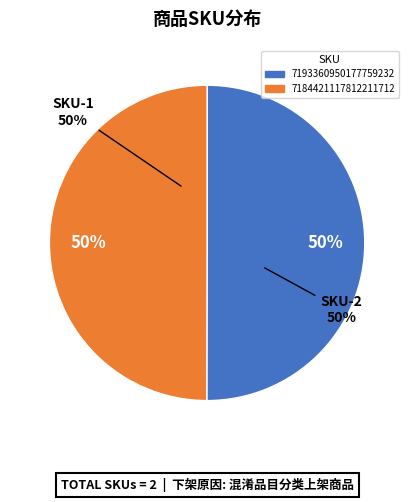

Is 7184421117812211712 the majority of the pie?

No